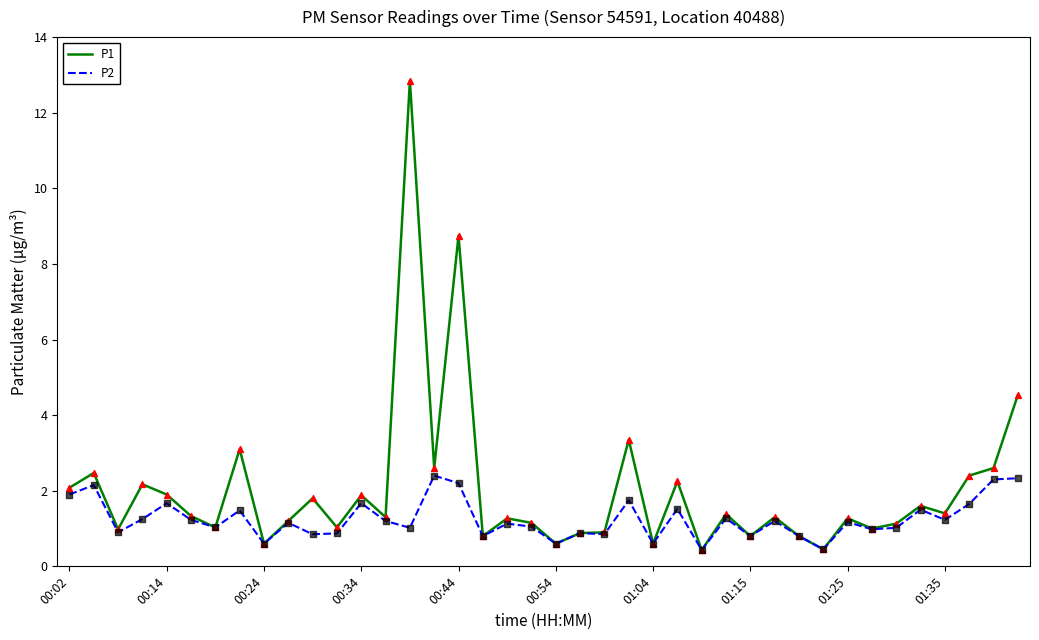

Which series has the largest total across all categories?

P1